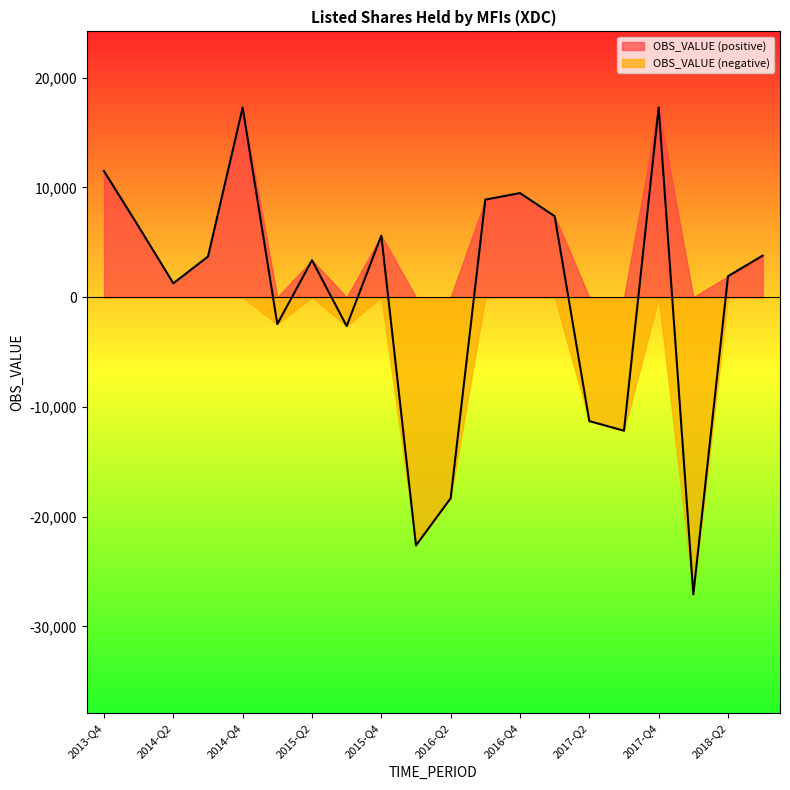

Is it true that the value at 2016-Q2 is -18313.7?

True